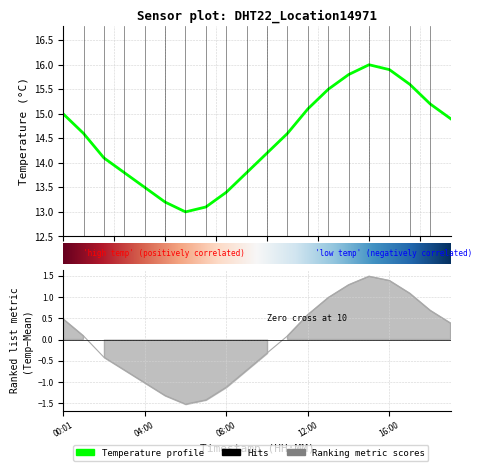

What is the sum of the values at 12:00 and 04:00?

28.6